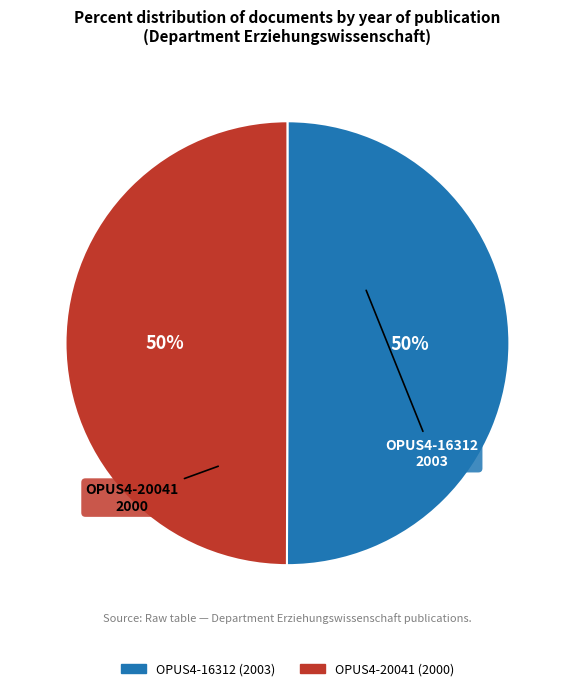

To the nearest percent, what is the average slice percentage?

50%